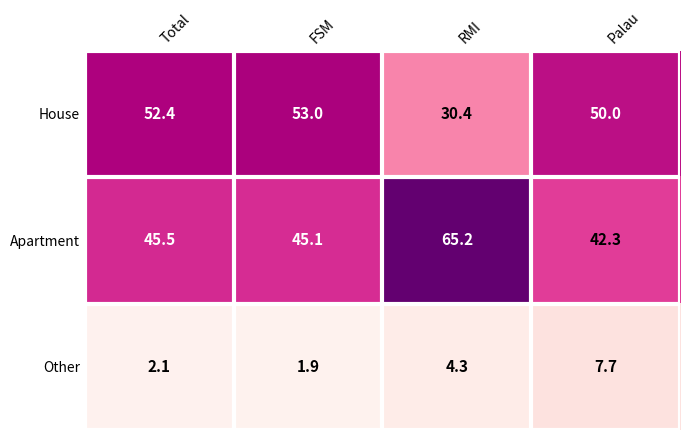

What is the difference between the highest and lowest values at Total?

50.3